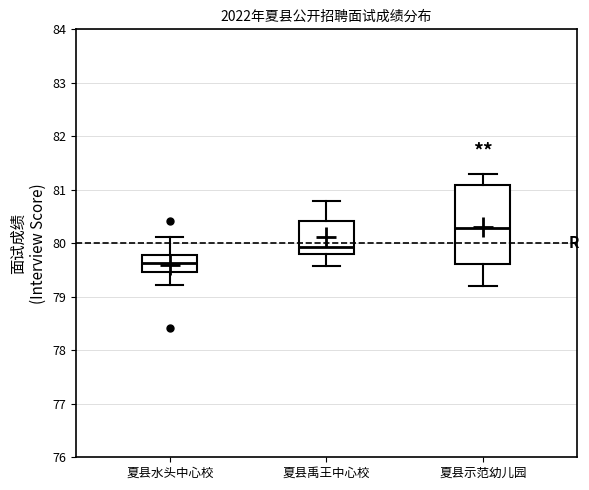

Reading left to right, read every box against the y-axis: the position of its median line, the range the box covers, and the ends of its whiskers. The values are not printed on the chart, so give them approximately, as read against the axis.

夏县水头中心校: median 79.6, box 79.5 to 79.8, whiskers 79.2 to 80.1
夏县禹王中心校: median 79.9, box 79.8 to 80.4, whiskers 79.6 to 80.8
夏县示范幼儿园: median 80.3, box 79.6 to 81.1, whiskers 79.2 to 81.3